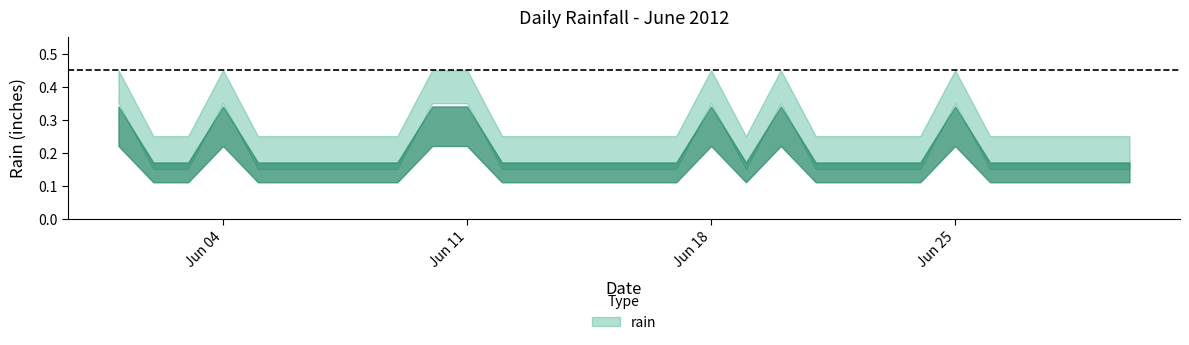

List the labels in order of value, smallest first.

2012-06-02, 2012-06-03, 2012-06-05, 2012-06-06, 2012-06-07, 2012-06-08, 2012-06-09, 2012-06-12, 2012-06-13, 2012-06-14, 2012-06-15, 2012-06-16, 2012-06-17, 2012-06-19, 2012-06-21, 2012-06-22, 2012-06-23, 2012-06-24, 2012-06-26, 2012-06-27, 2012-06-28, 2012-06-29, 2012-06-30, 2012-06-01, 2012-06-04, 2012-06-10, 2012-06-11, 2012-06-18, 2012-06-20, 2012-06-25